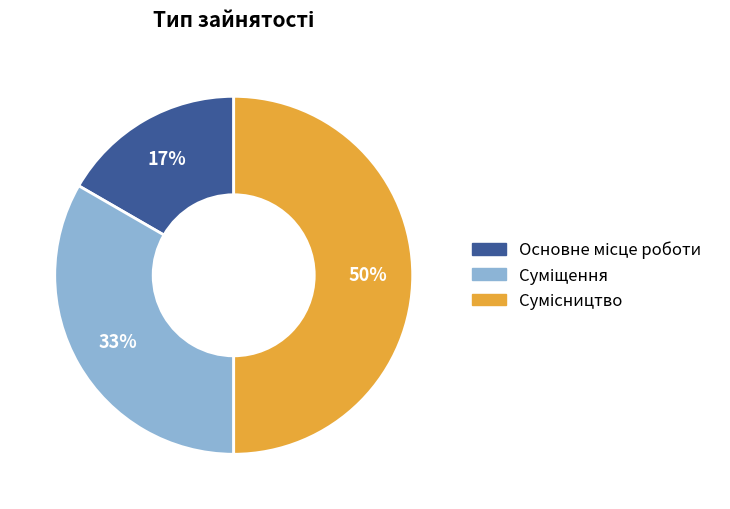

To the nearest percent, what is the difference between the largest and smallest slice percentages?

33%